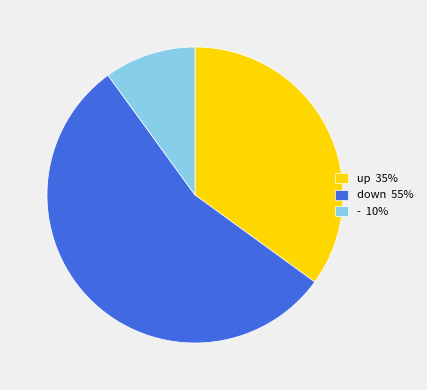

Is down 55% the majority of the pie?

Yes